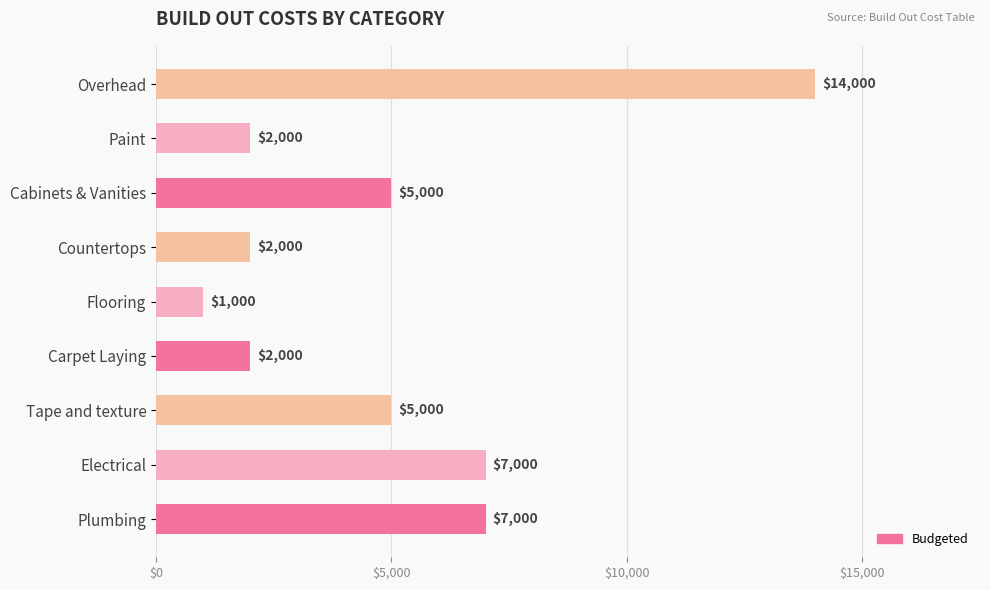

What value does the data have at Carpet Laying, to the nearest 10?

2000